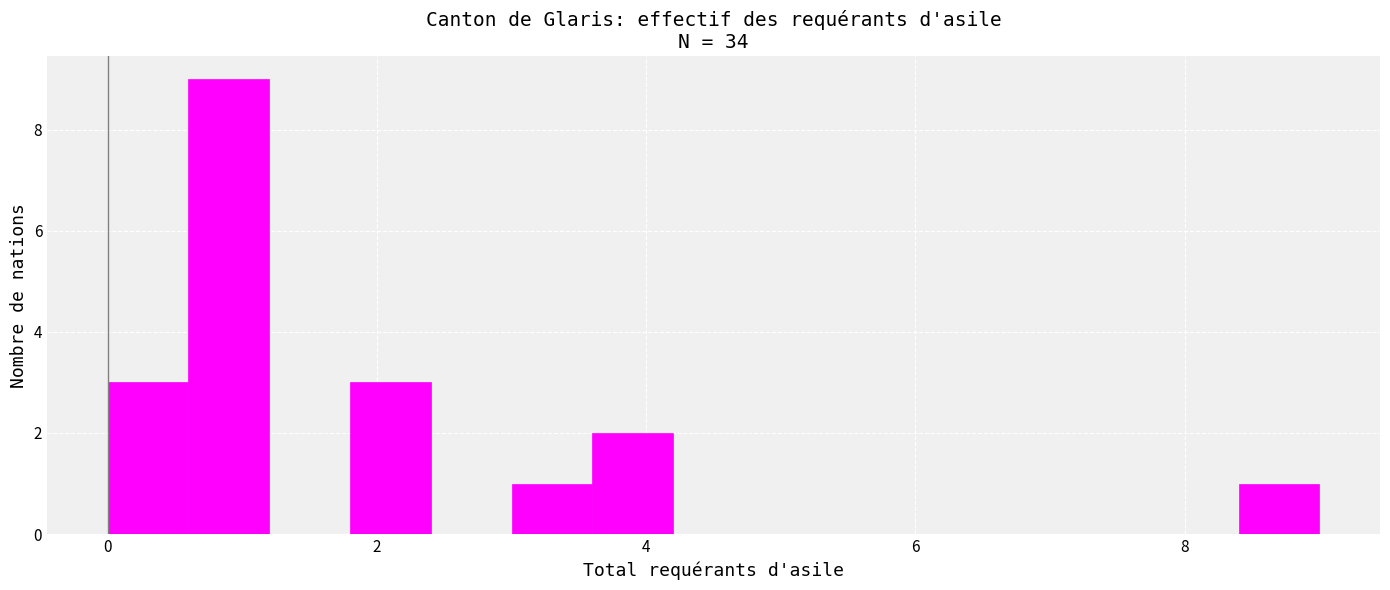

Around what value on the x-axis is the tallest bar? Give the approximate position of its centre, as read against the axis.

1.0